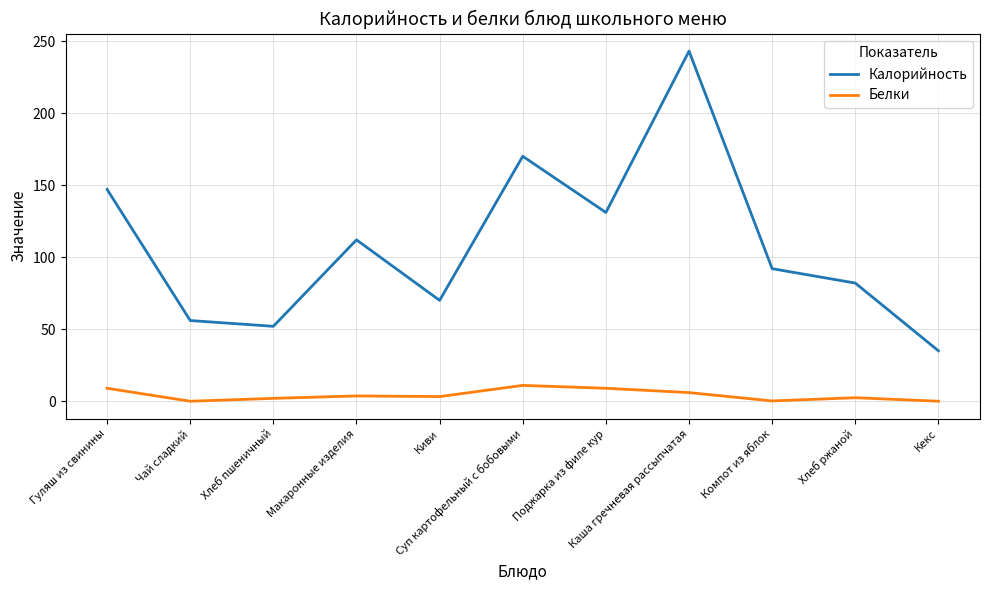

True or false: Калорийность and Белки intersect in this chart.

False